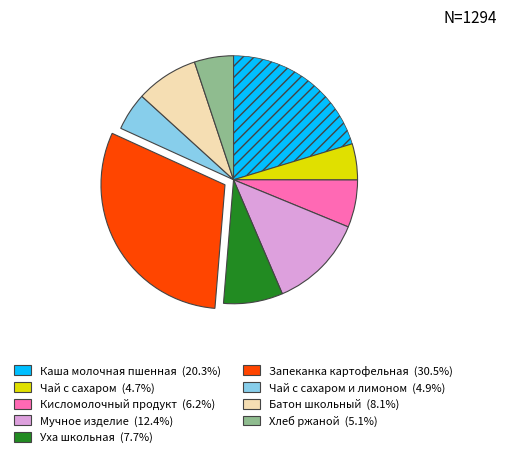

Count the number of slices in the pie.

9